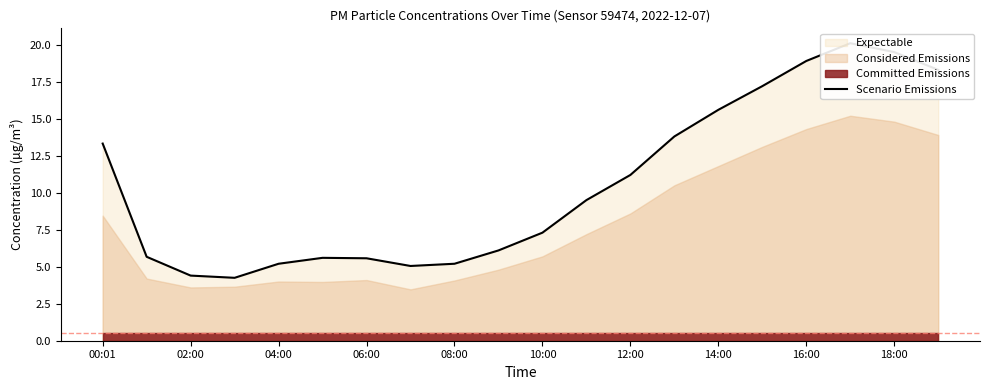

What position from the left is 11?

12